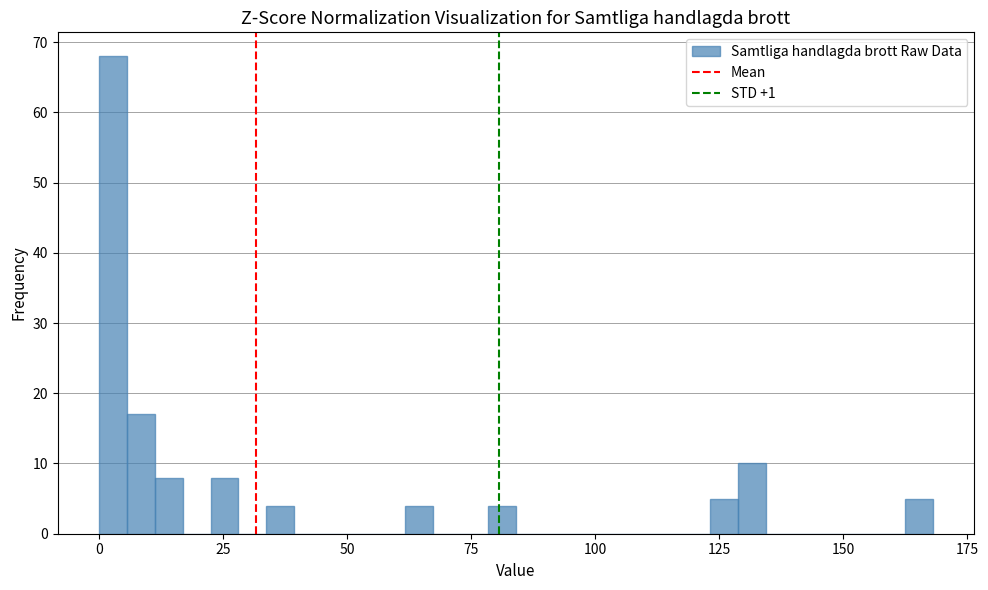

Around what value on the x-axis is the tallest bar? Give the approximate position of its centre, as read against the axis.

5